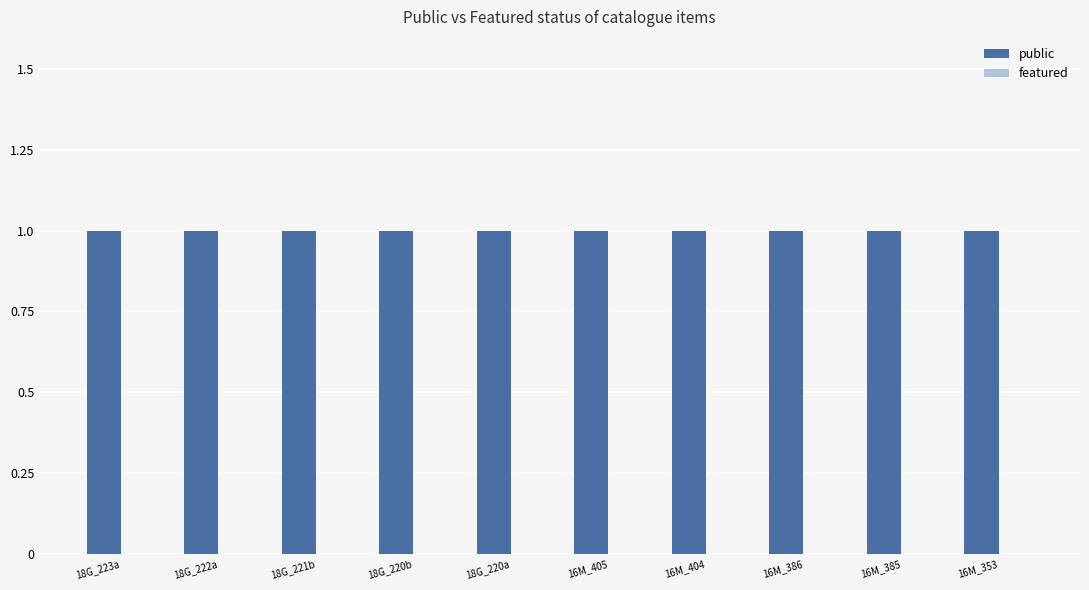

At which category is the sum across all series the highest?

18G_223a